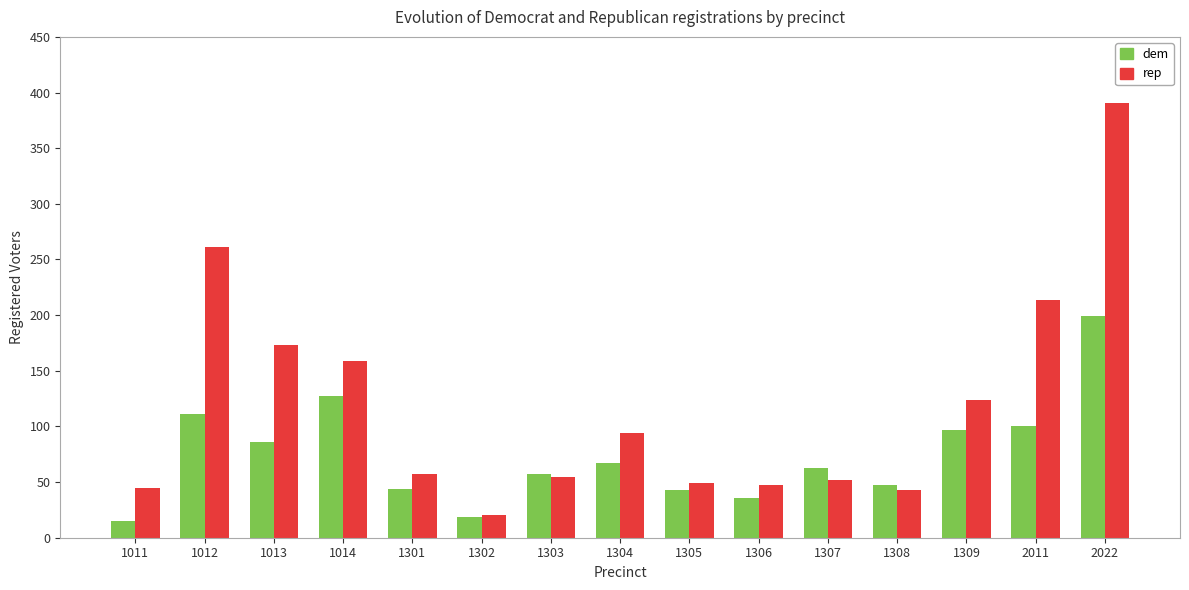

What is the difference between the maximum and minimum values in the dem series?

184